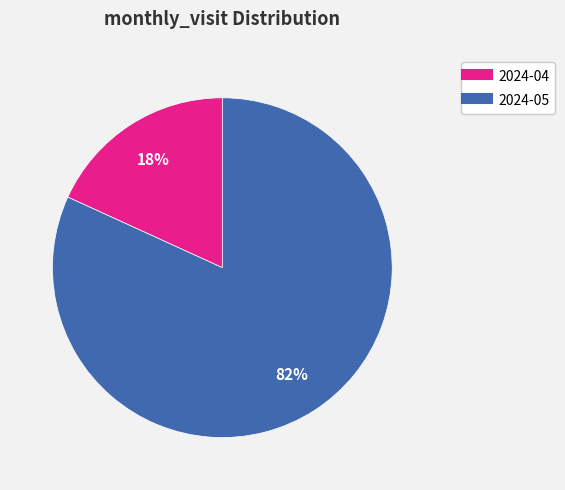

What is the largest slice in the pie chart?

2024-05